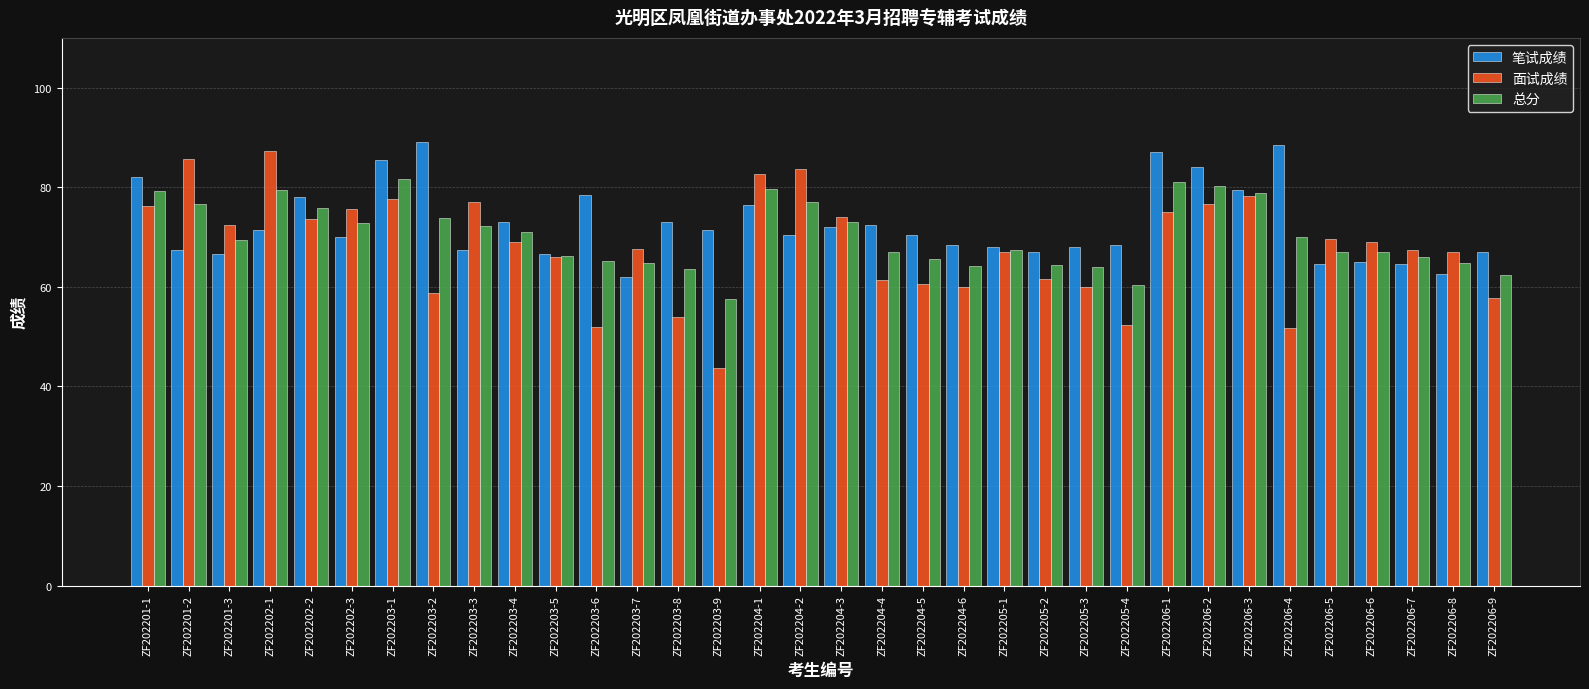

What is the sum of the 笔试成绩 values at ZF202205-2 and ZF202206-3?

146.5